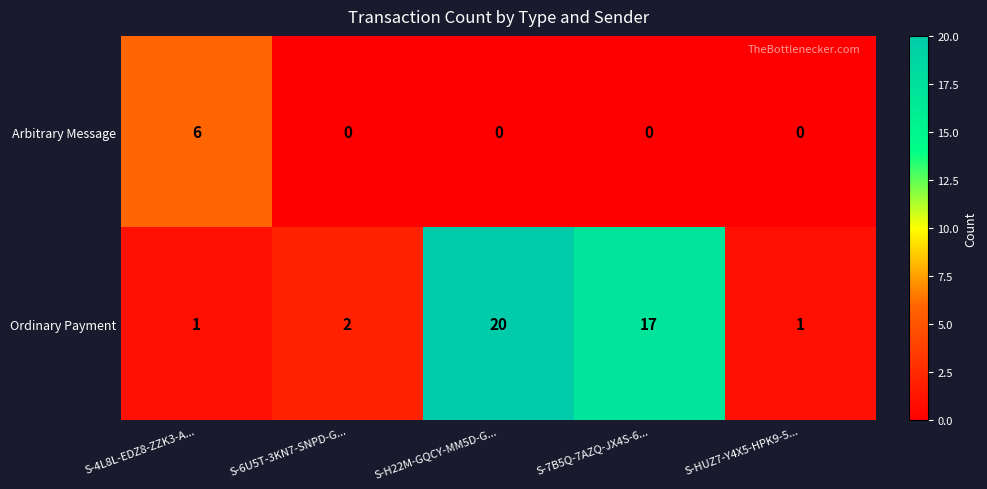

At which label is Ordinary Payment closest to 10?

S-7B5Q-7AZQ-JX4S-6...